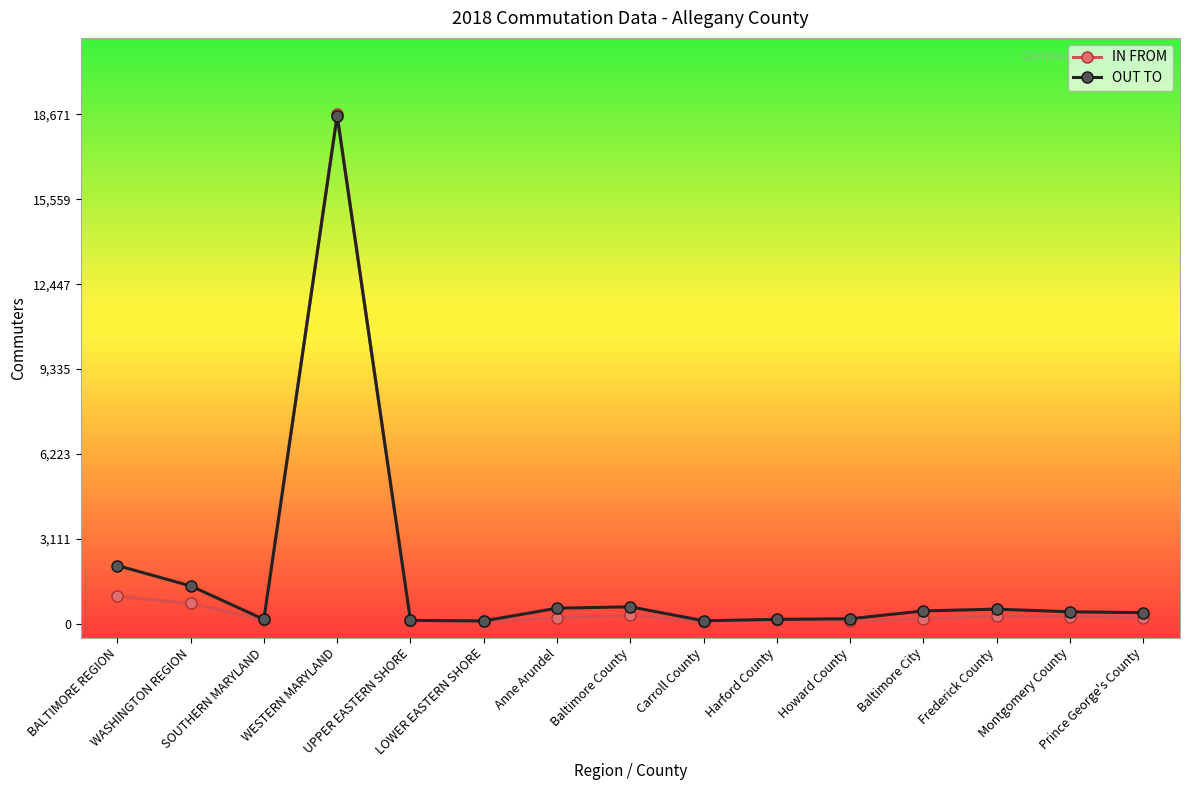

What is the label of the 10th point from the left?

Harford County